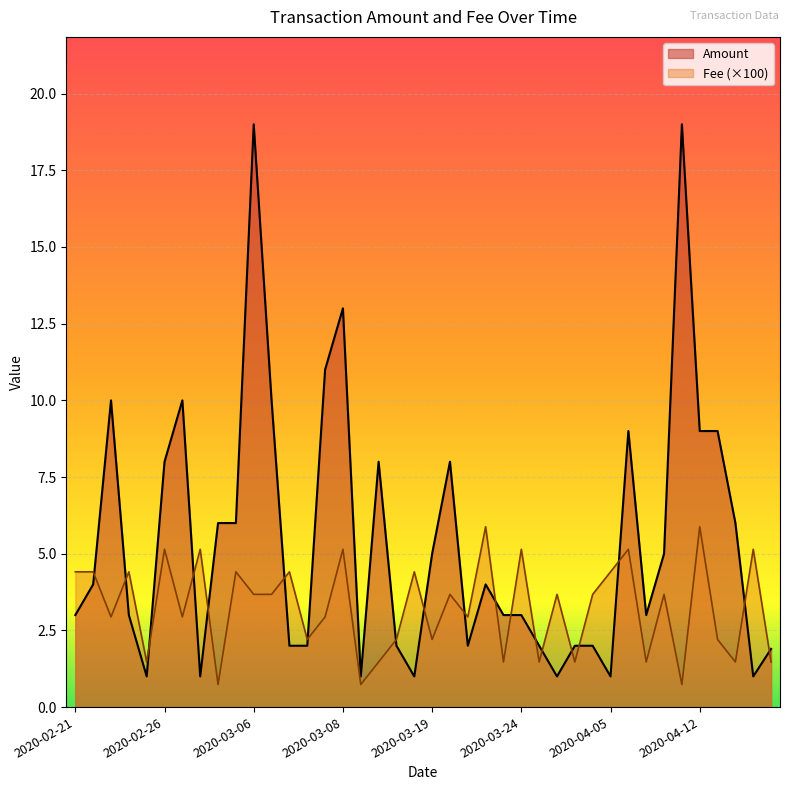

How many data points in Amount are above 4?

18